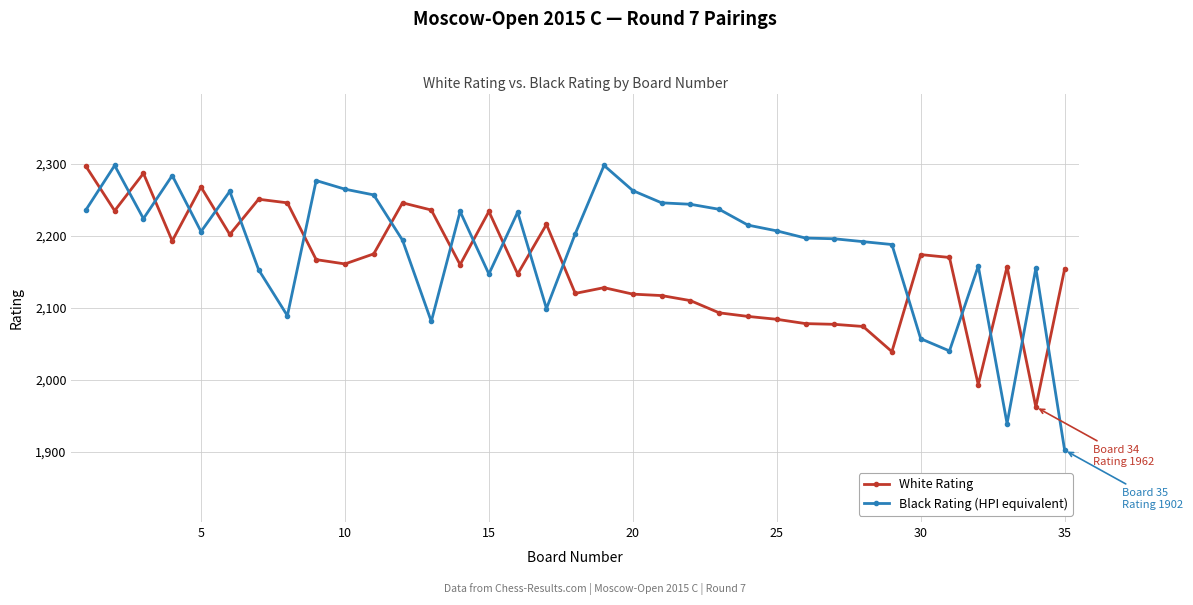

Which series has the largest total across all categories?

Black Rating (HPI equivalent)